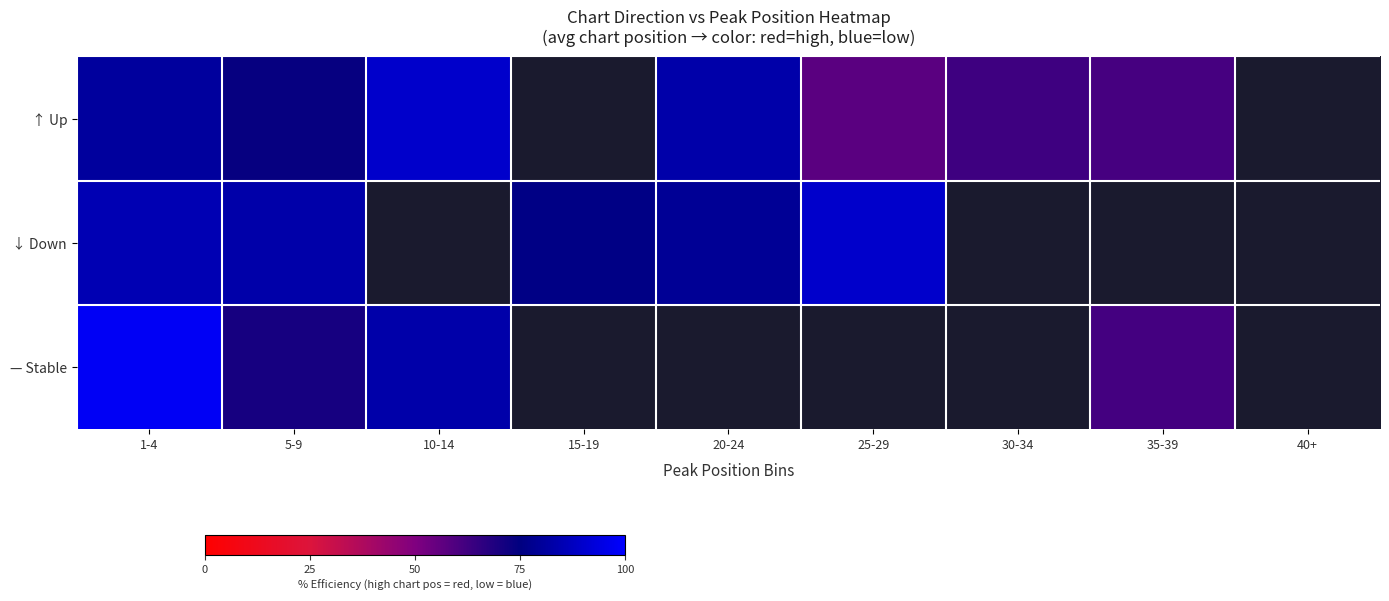

List the series in order of their overall mean, lowest first.

↑ Up, ↓ Down, — Stable